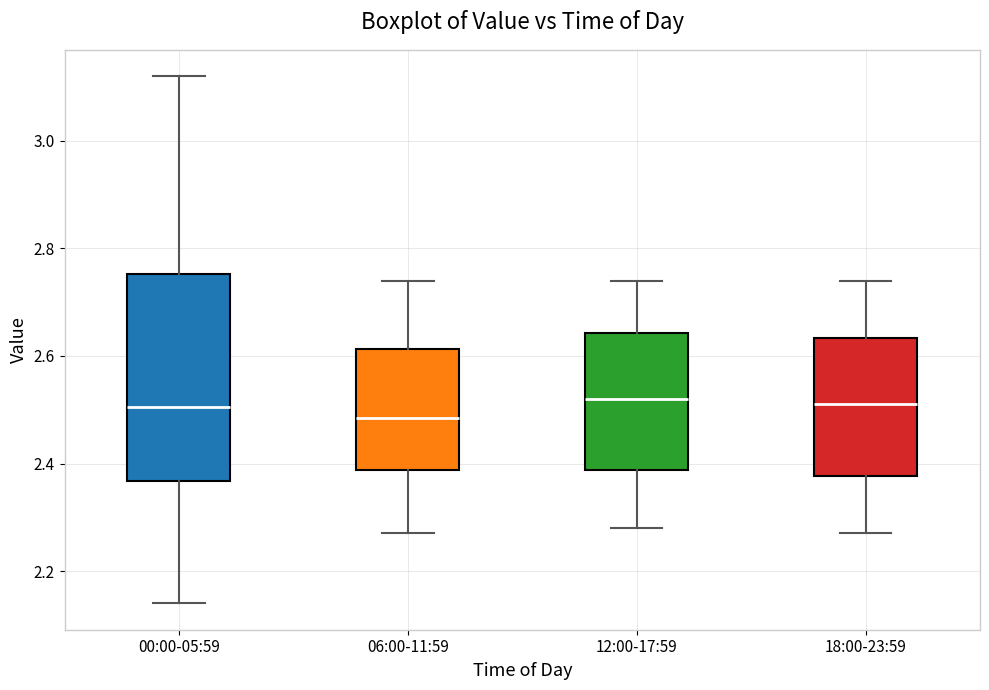

Which box is the tallest, from its lower edge to its upper edge?

00:00-05:59